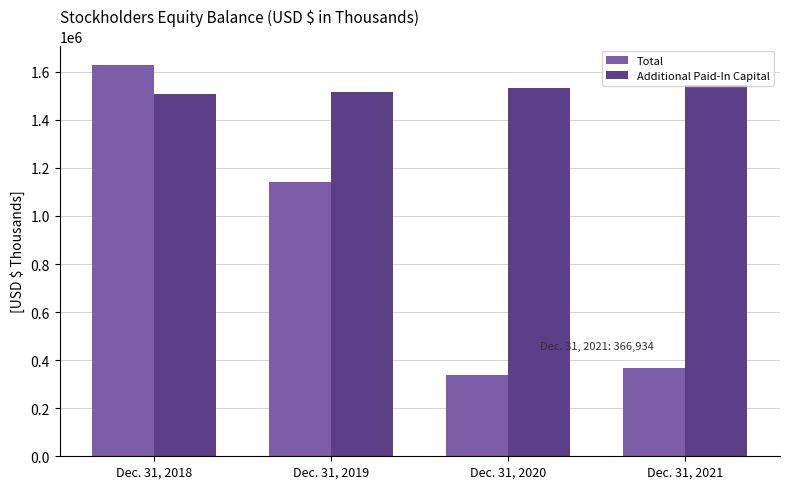

Which series has the largest total across all categories?

Additional Paid-In Capital